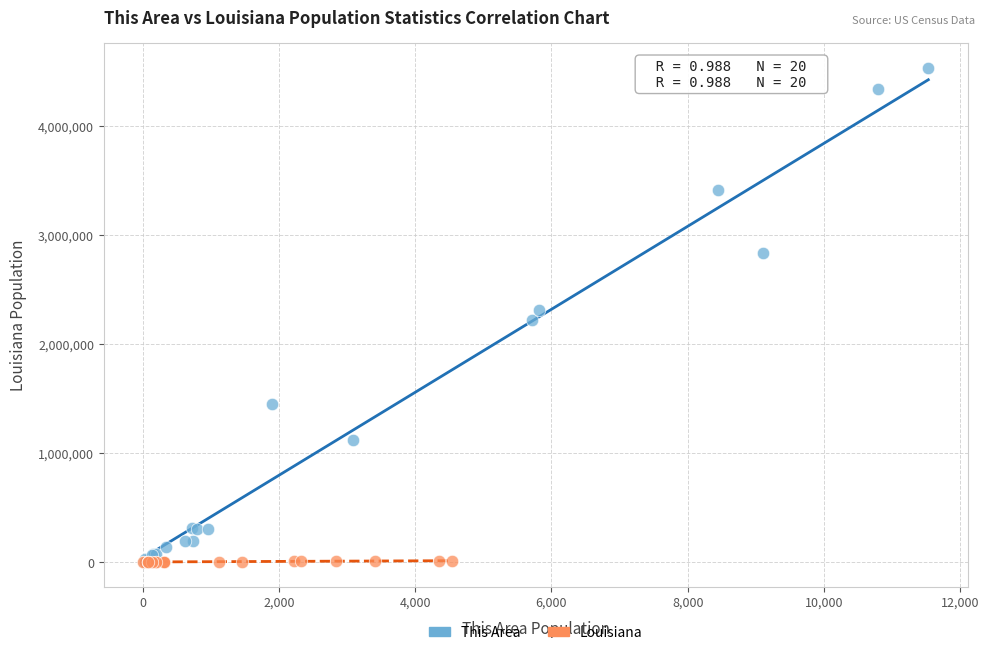

Which series has the widest spread of Y values?

This Area